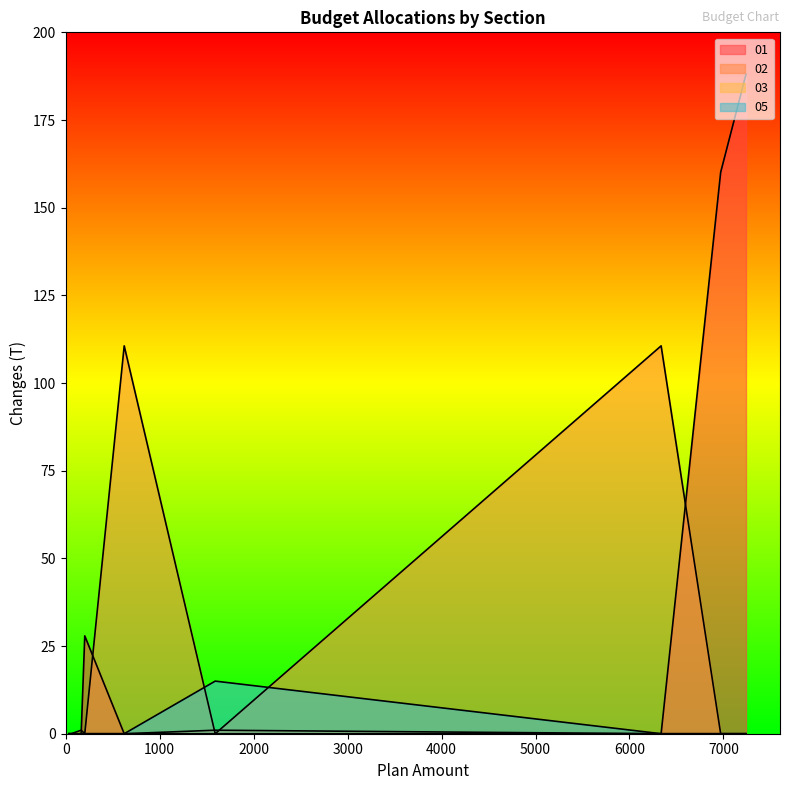

How many values in the 02 series exceed 0?

2